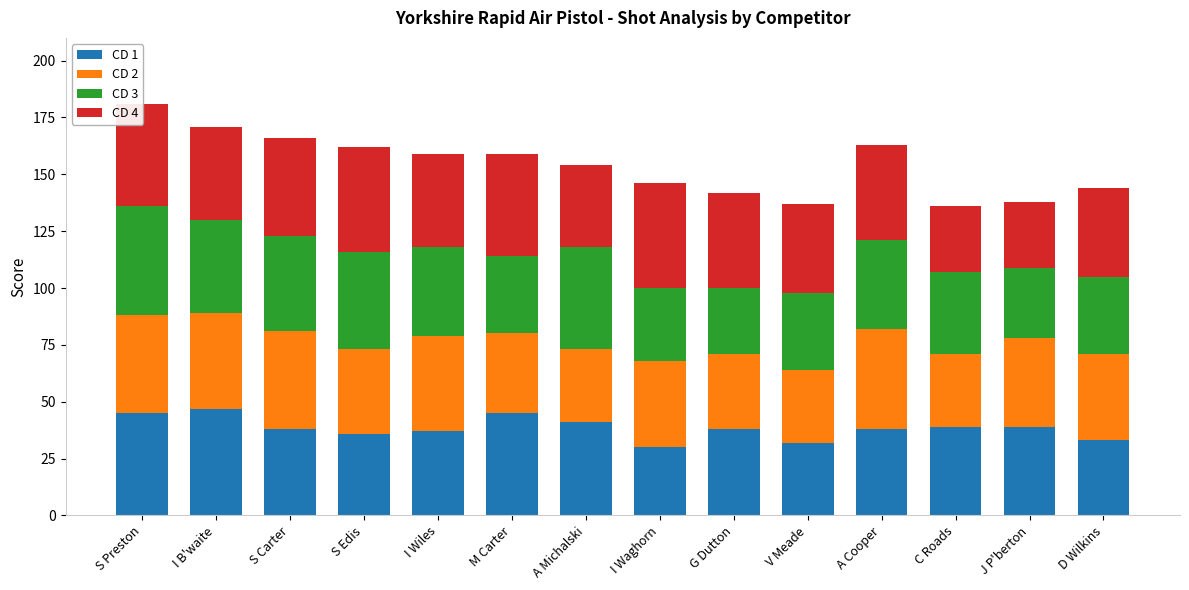

What is the maximum value for CD 1?

47